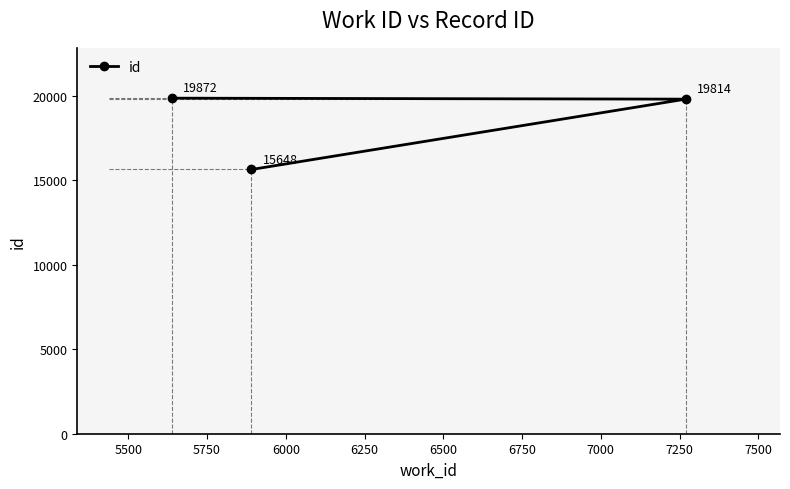

Is this an area chart (filled region under the line)?

No